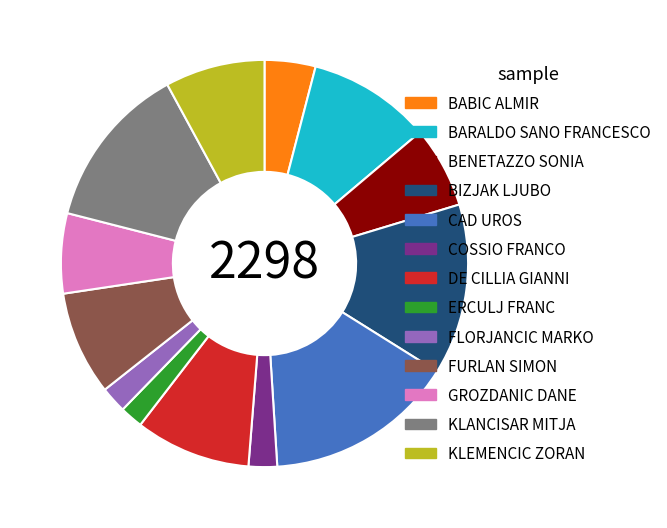

The KLEMENCIC ZORAN slice represents 15% of the pie. True or false?

False